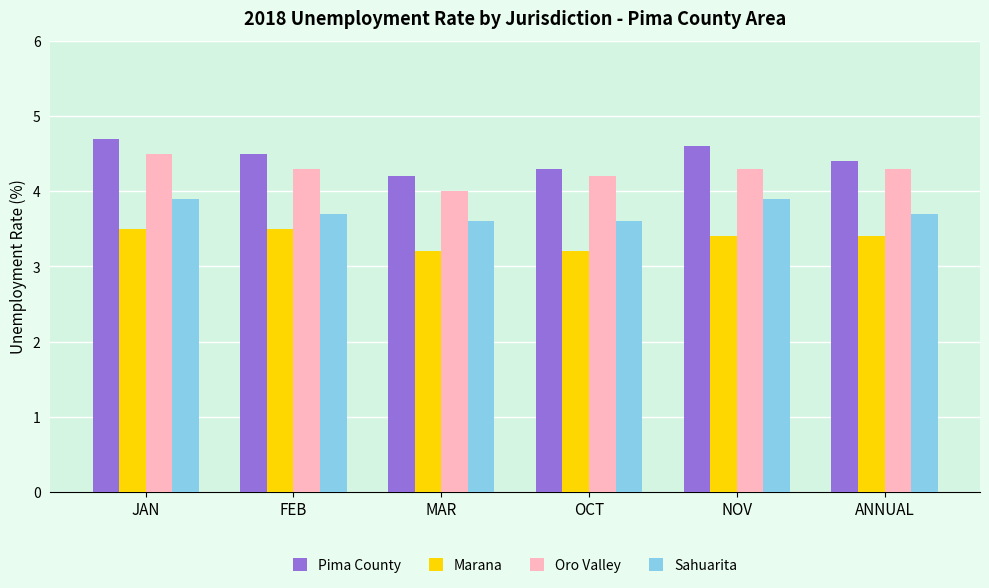

How many data points does each series have?

6